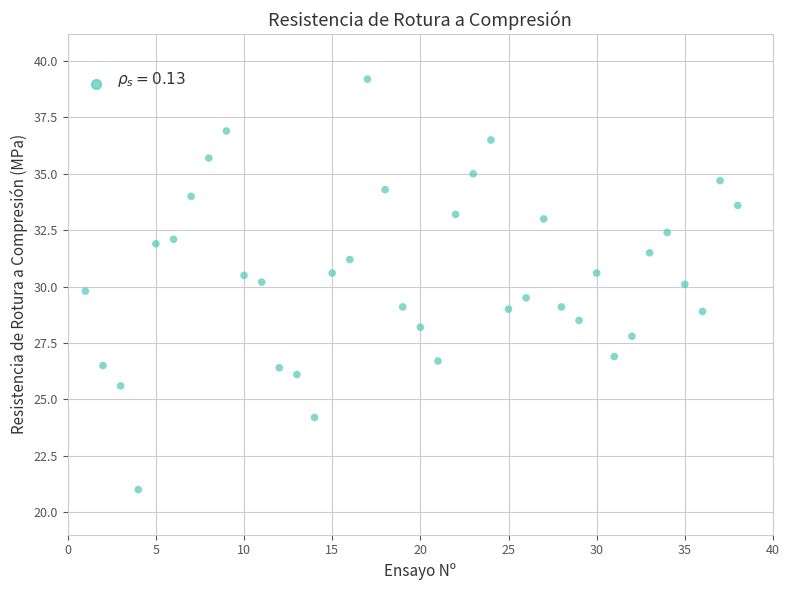

What is the range of Y values (max minus min)?

18.2